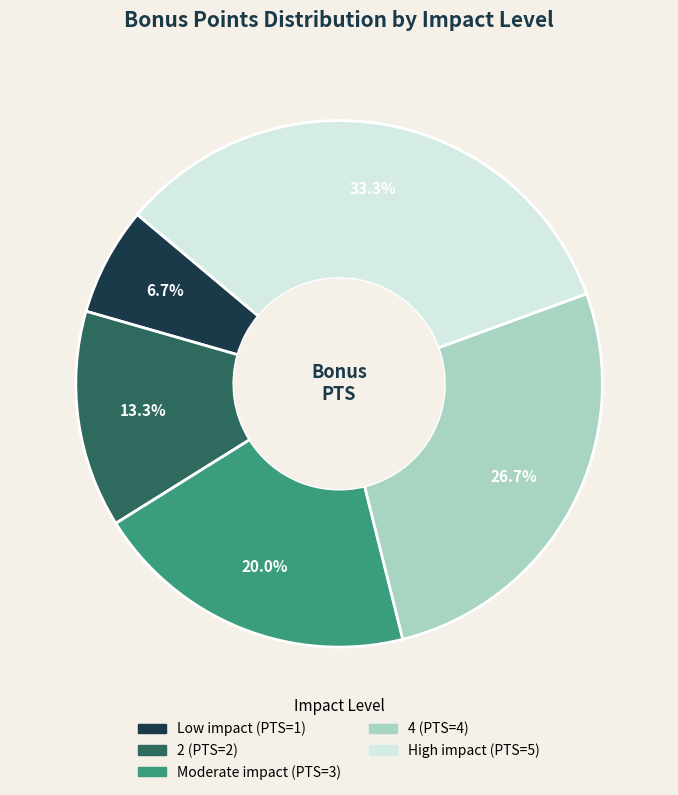

To the nearest percent, what percentage of the pie is Moderate impact?

20%